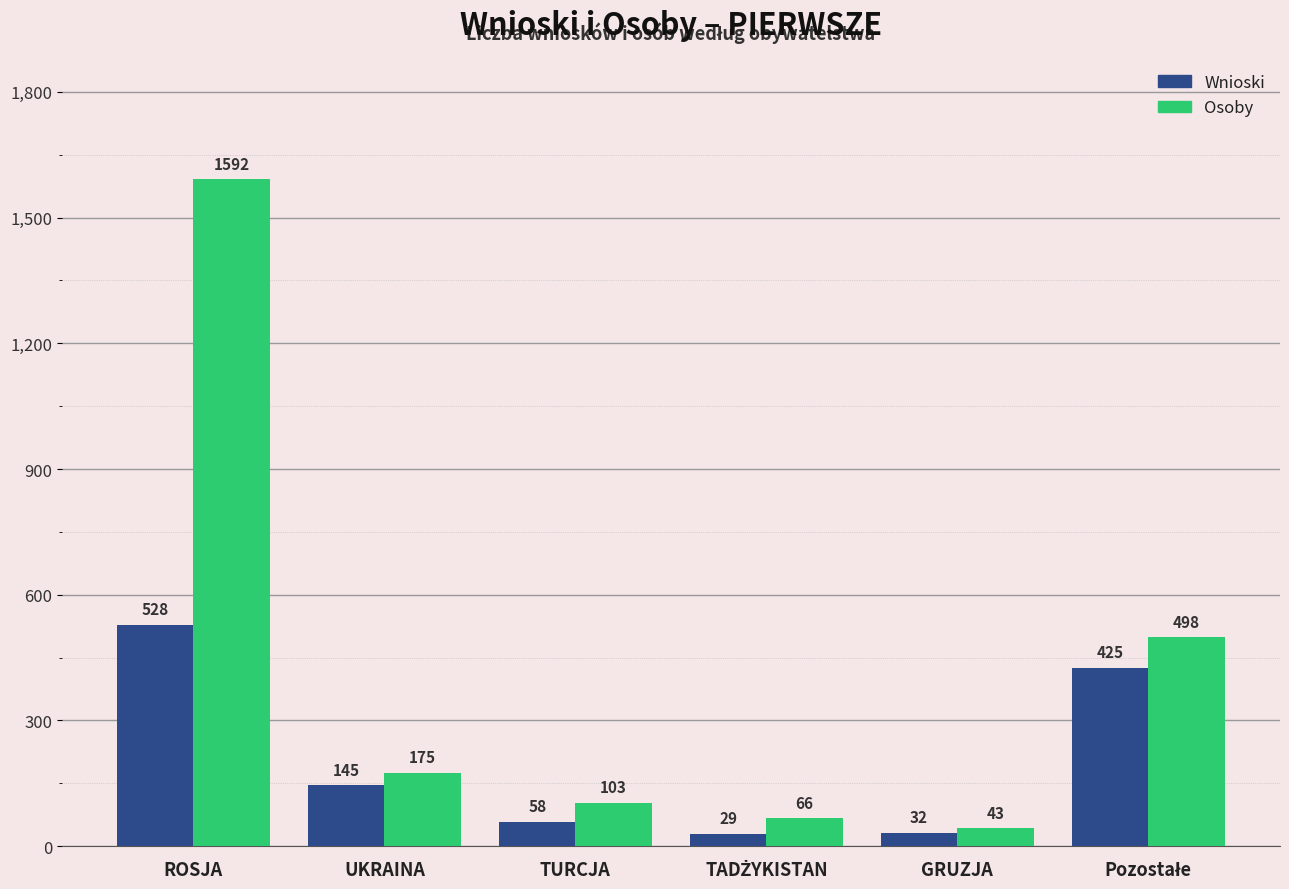

Which series has the widest spread of values?

Osoby